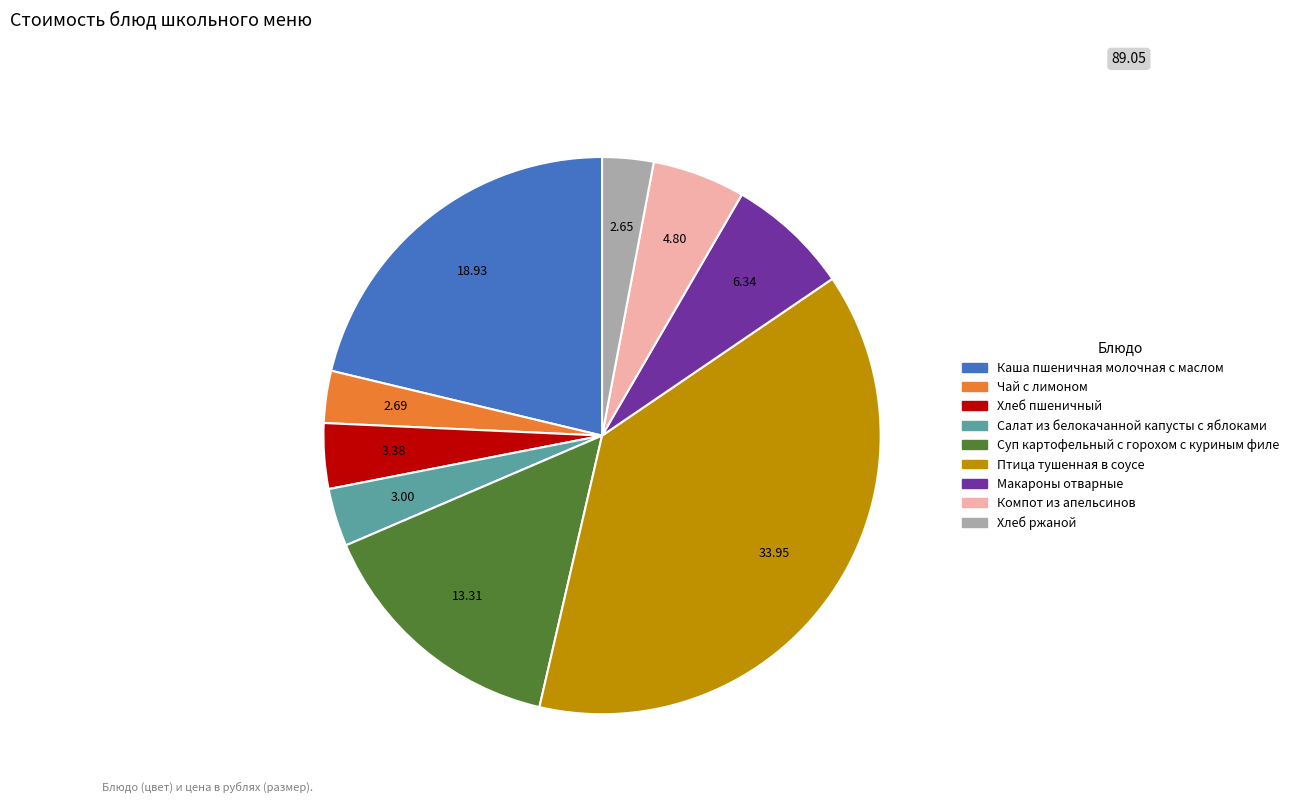

Which category has the biggest portion of the pie?

Птица тушенная в соусе